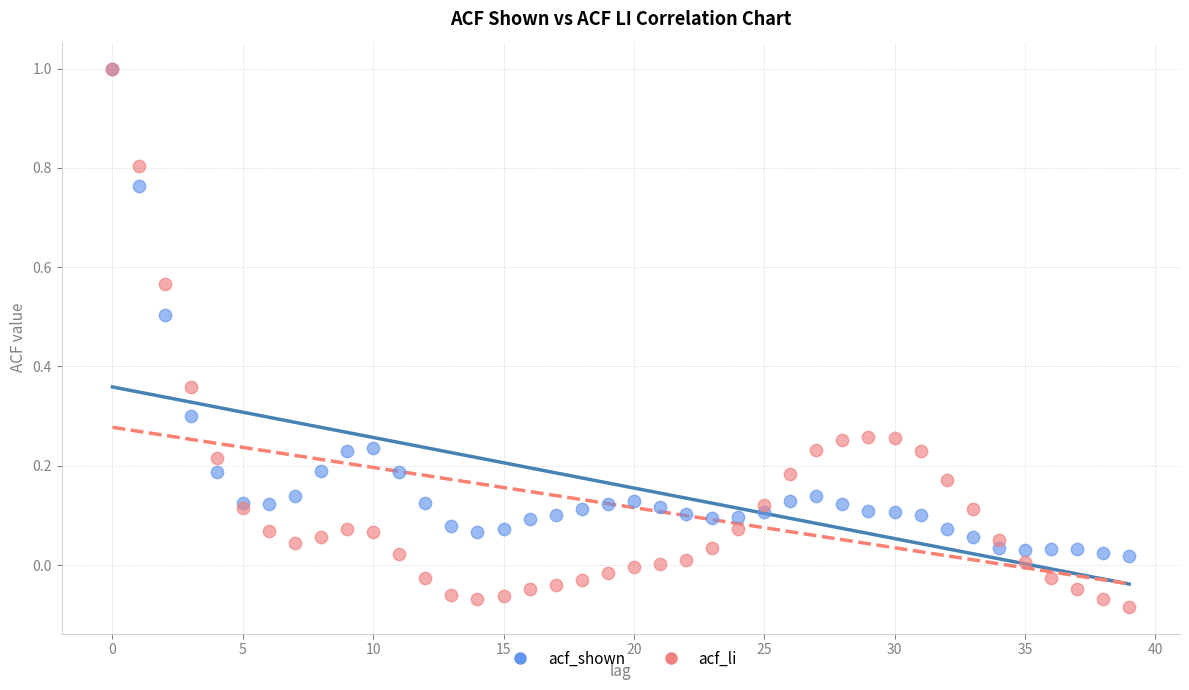

What are all the series names shown in the legend?

acf_shown, acf_li